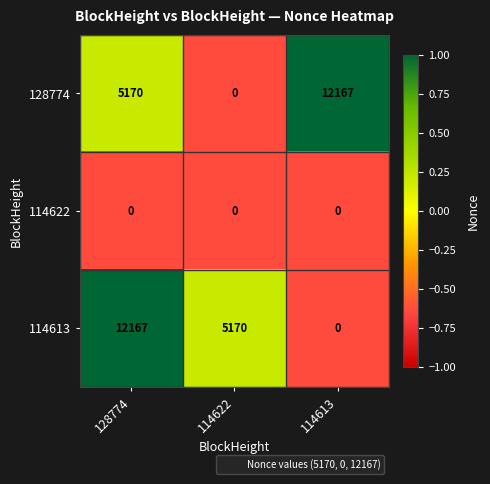

Where is 114613 nearest to the value 6083?

114622